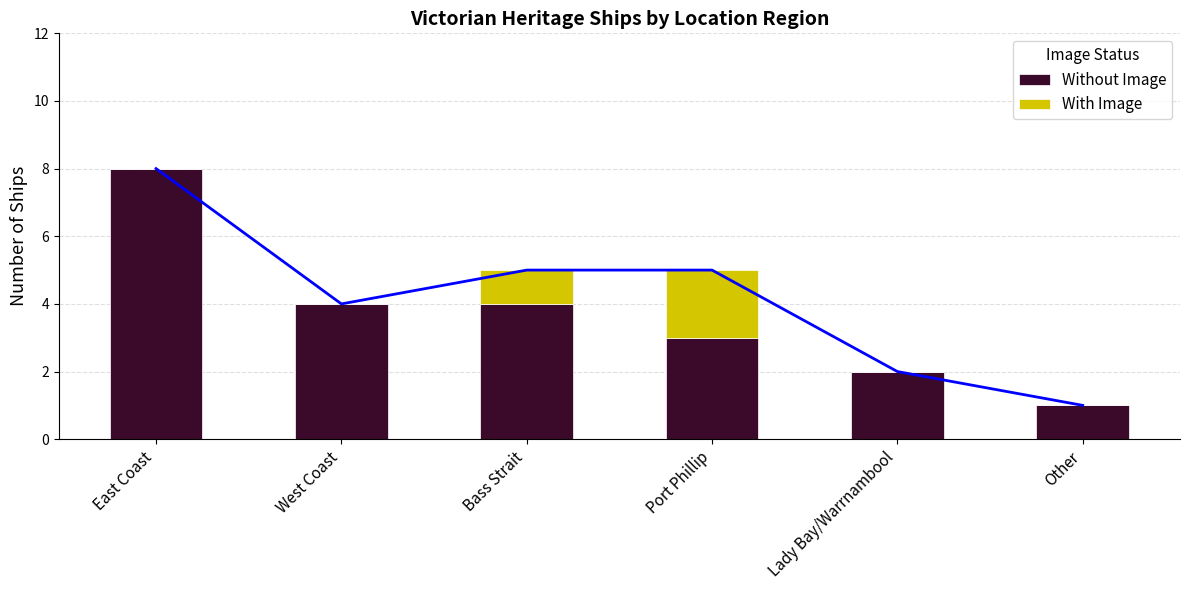

Which series has the largest total across all categories?

Without Image